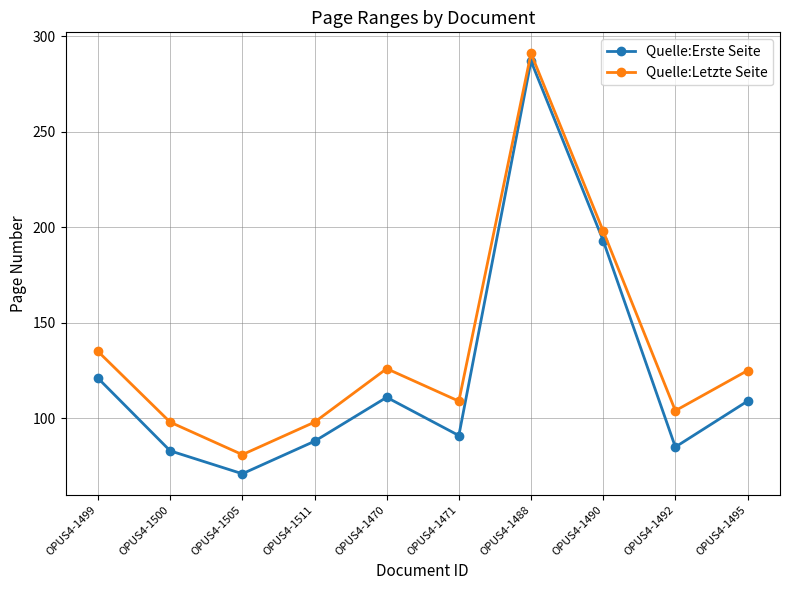

At how many categories does at least one series exceed 158?

2